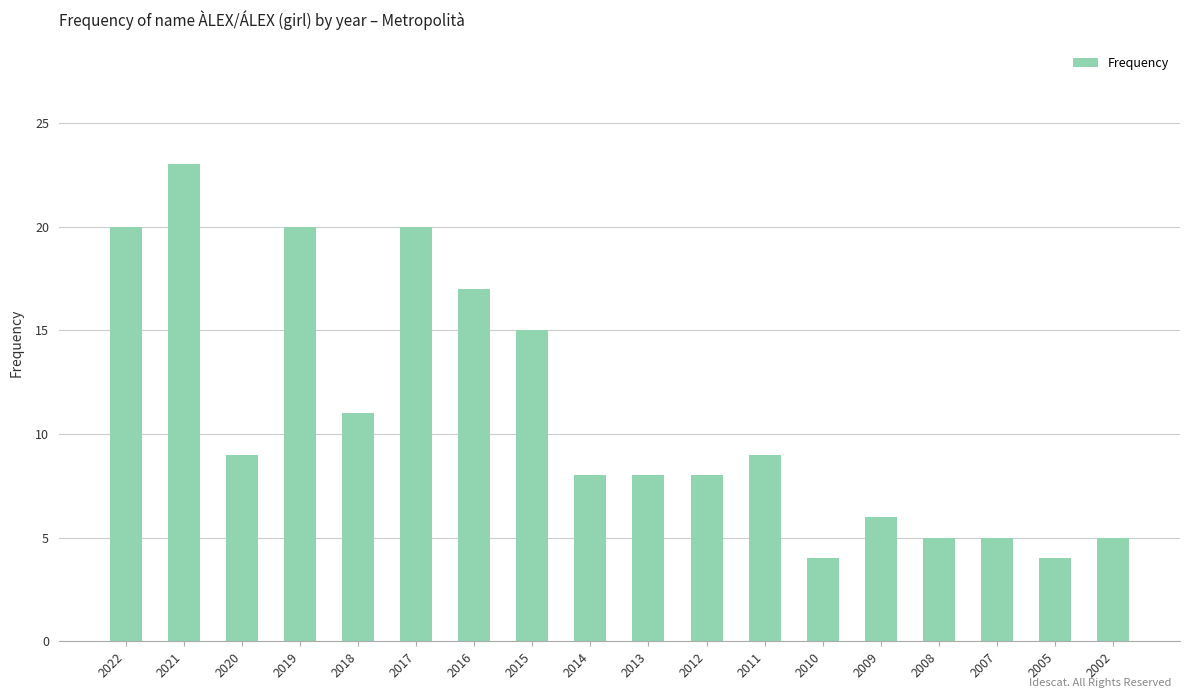

What is the greatest value displayed?

23